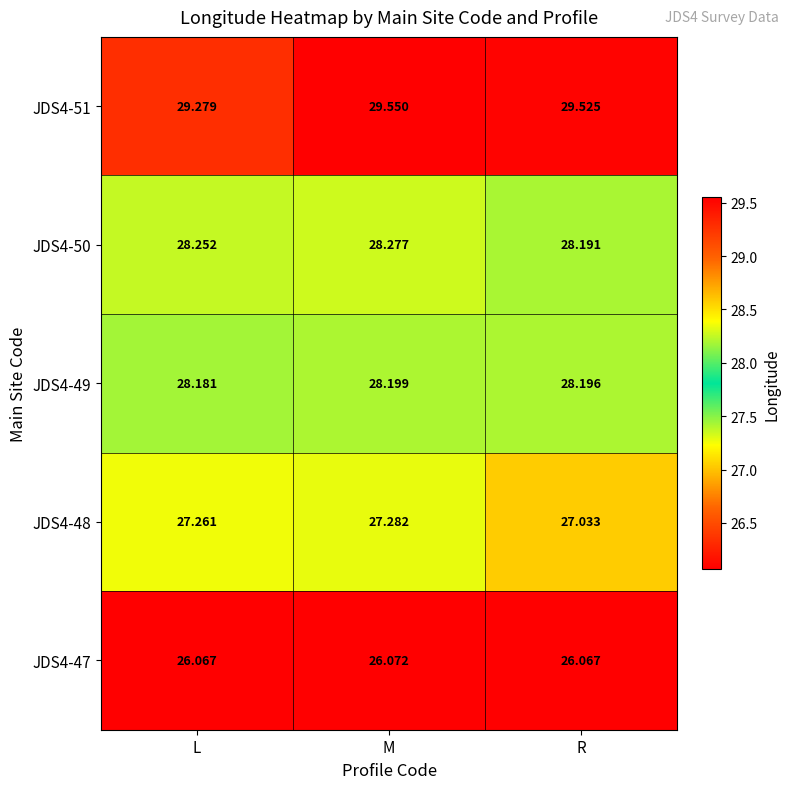

How many distinct data groups are displayed?

5